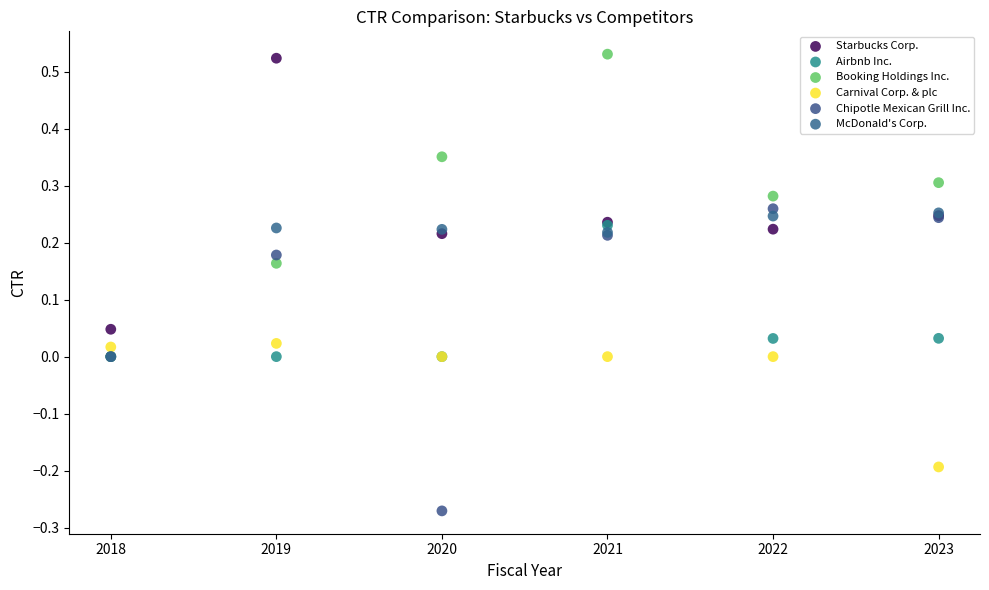

What are all the series names shown in the legend?

Starbucks Corp., Airbnb Inc., Booking Holdings Inc., Carnival Corp. & plc, Chipotle Mexican Grill Inc., McDonald's Corp.